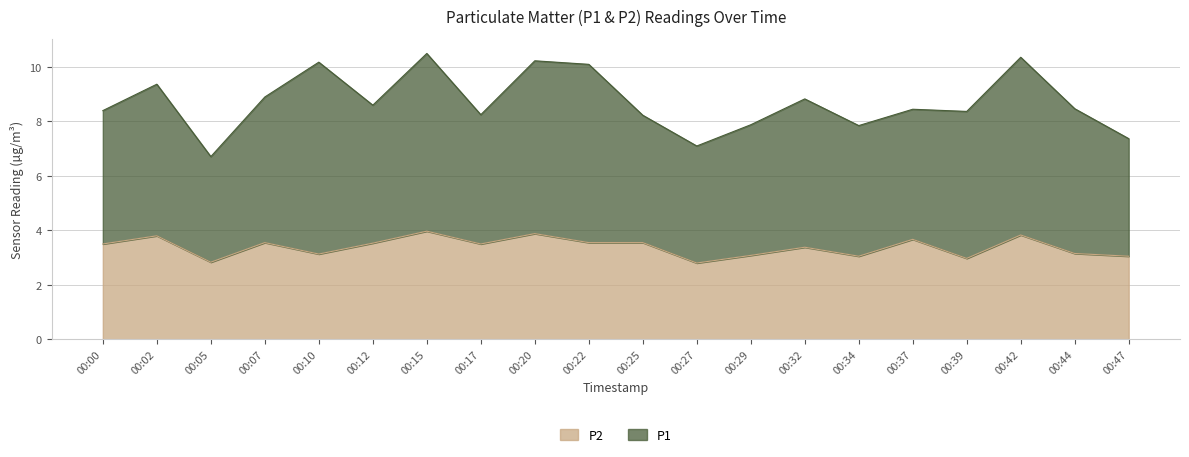

Which has a higher value, 00:39 or 00:00?

00:00